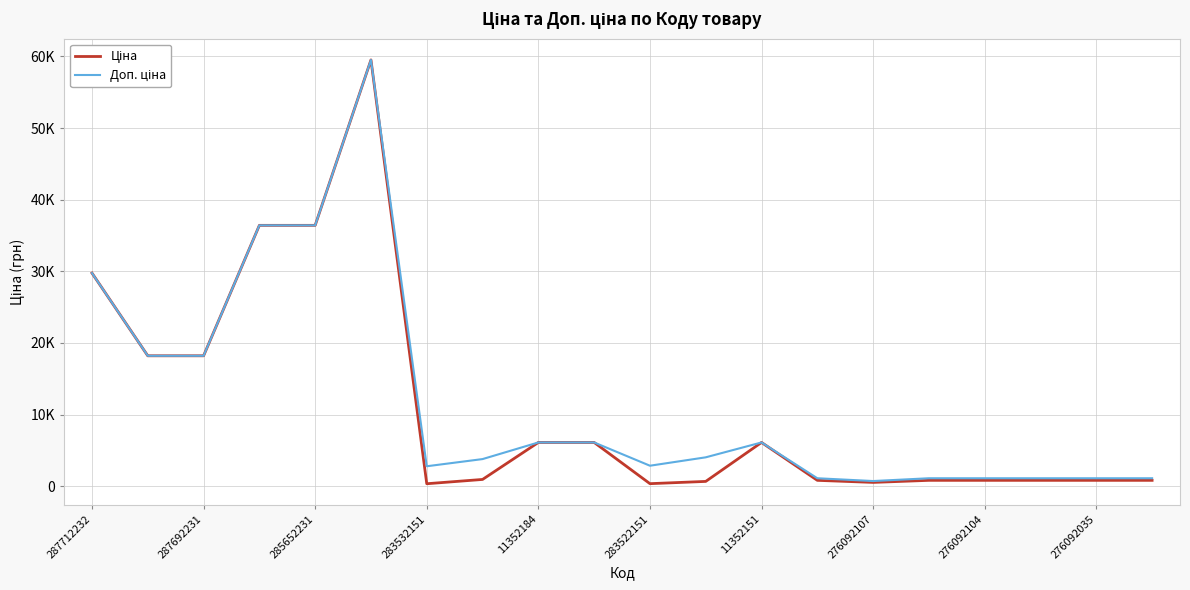

What is the smallest value displayed?

348.6